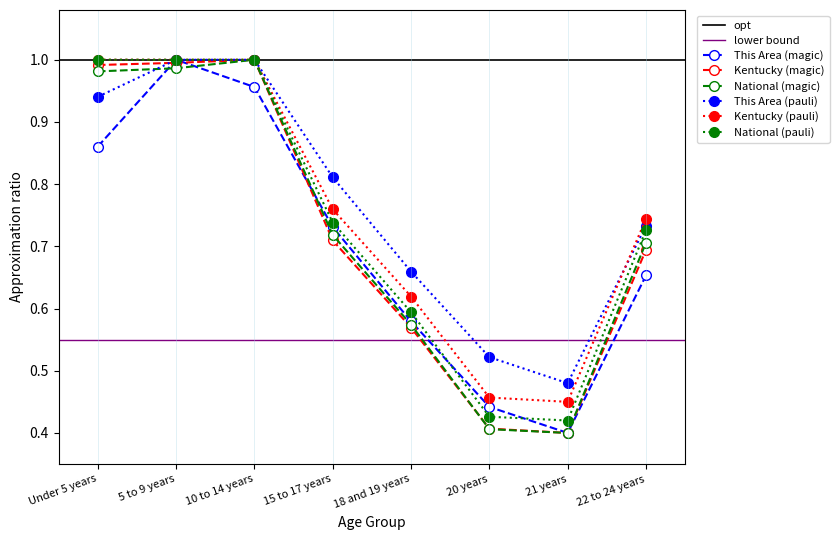

Is the value of Kentucky (magic) at 21 years greater than the value of National (magic) at 5 to 9 years?

No